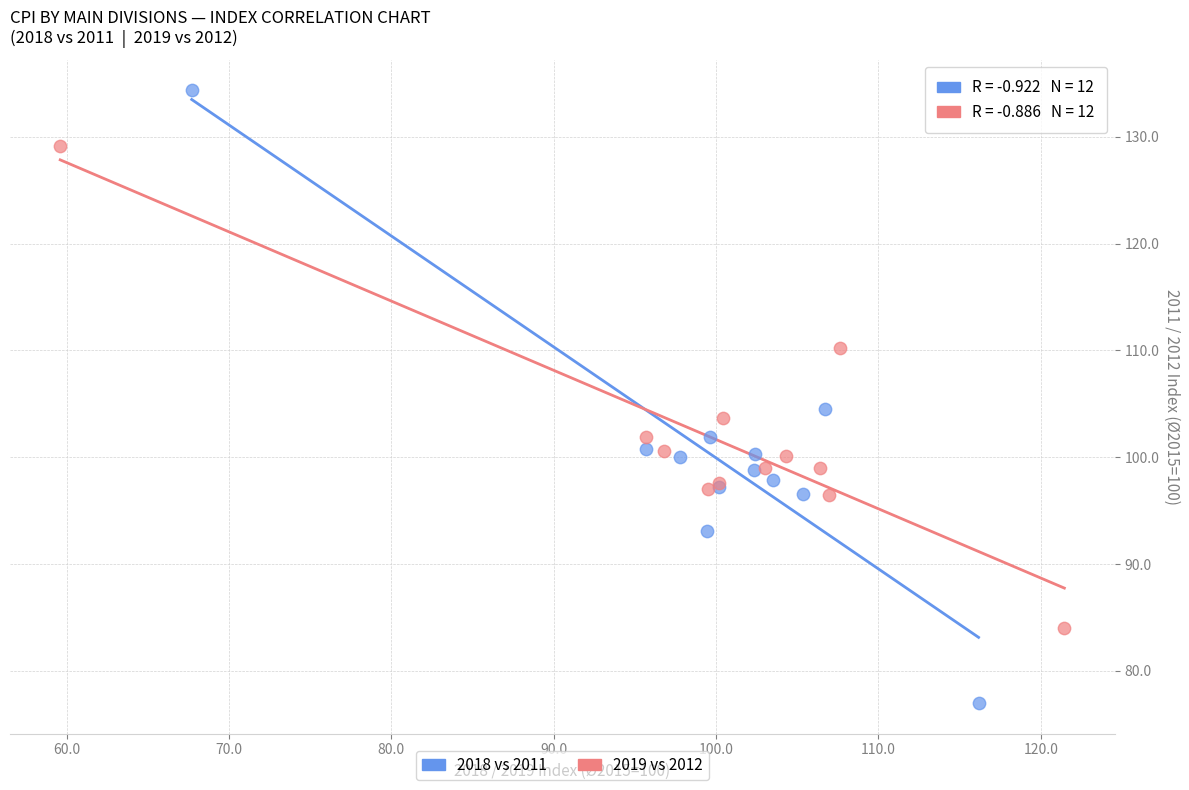

Which series has the largest Y range (max minus min)?

2018 vs 2011